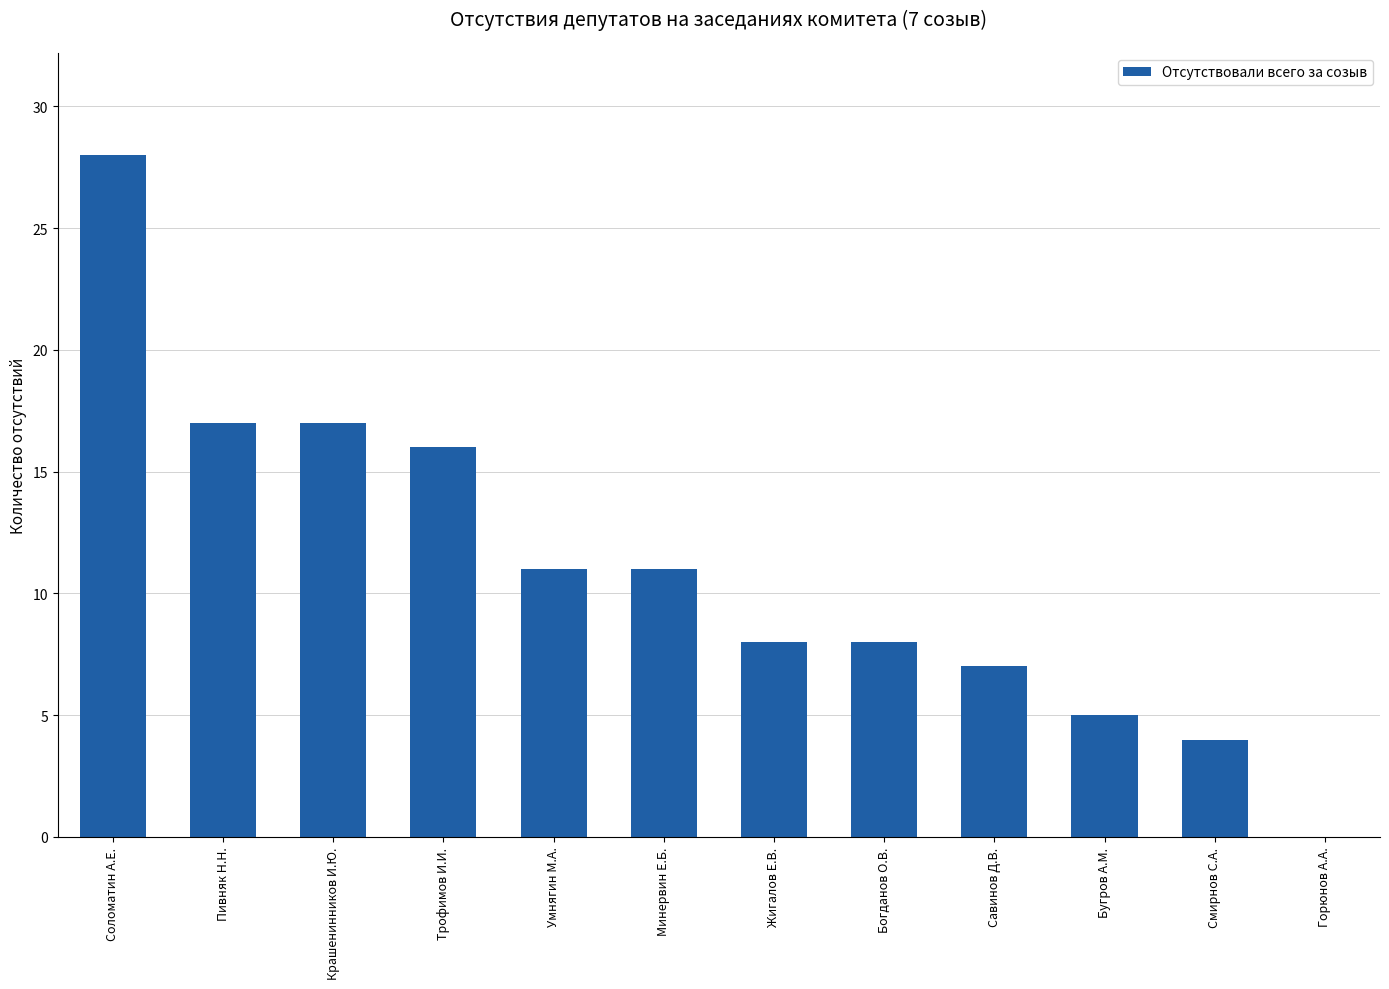

How many data points does each series have?

12